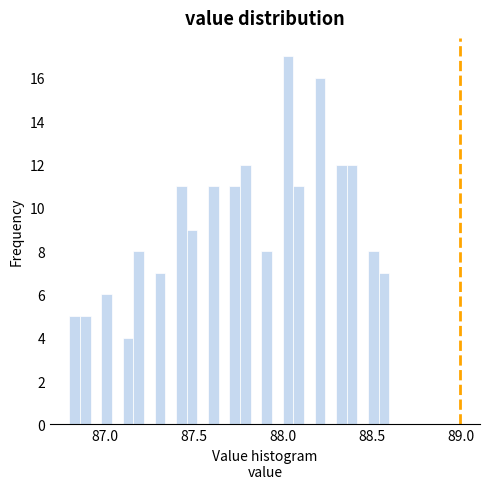

Read against the x-axis, roughly where is the centre of the tallest bar?

88.05